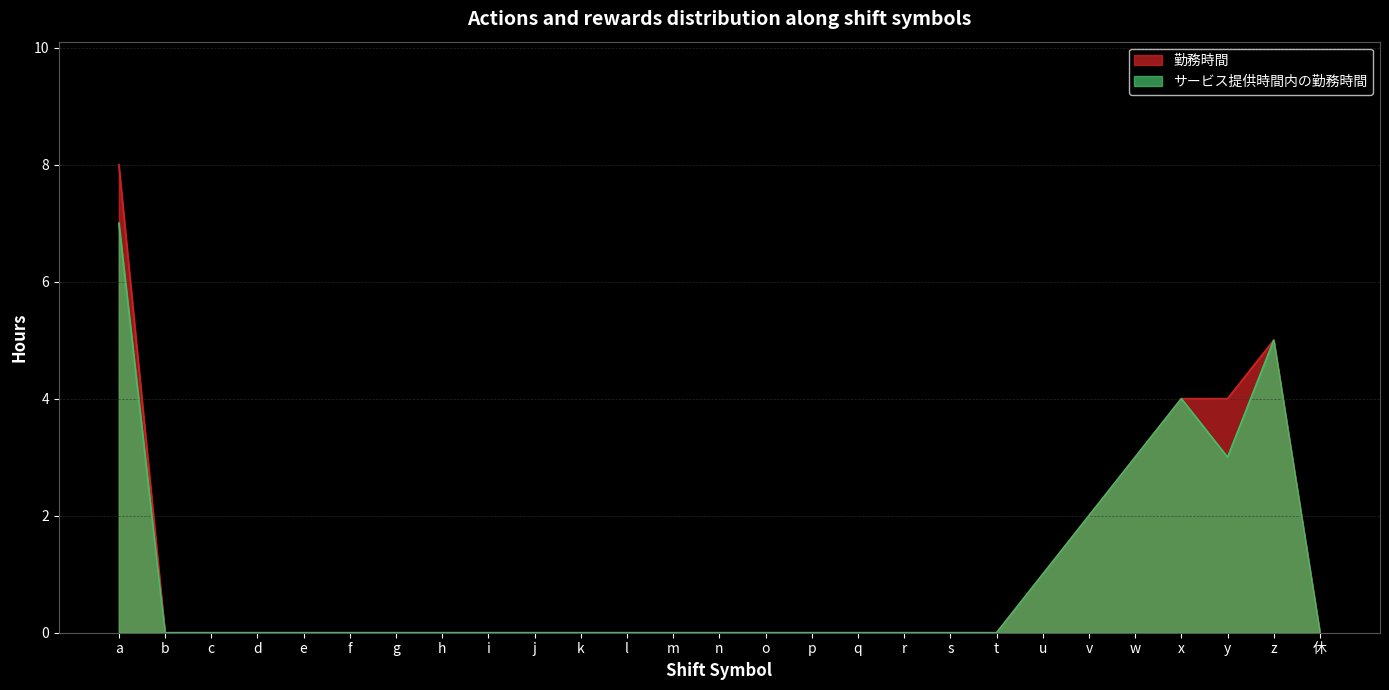

Count the number of data series in this chart.

2